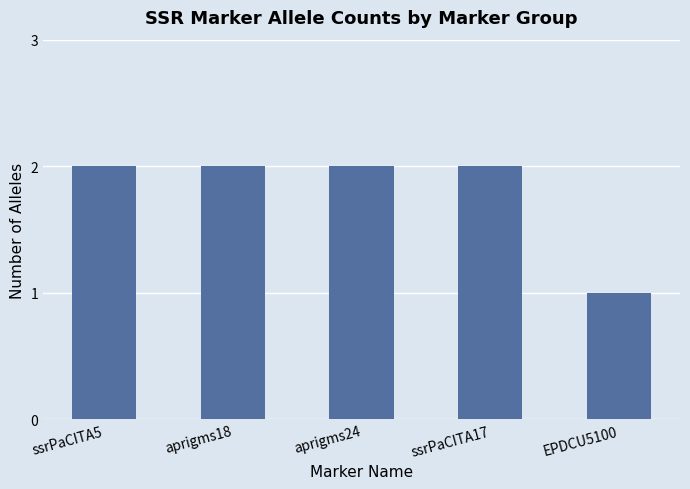

What is the sum of the values at EPDCU5100 and ssrPaCITA17?

3